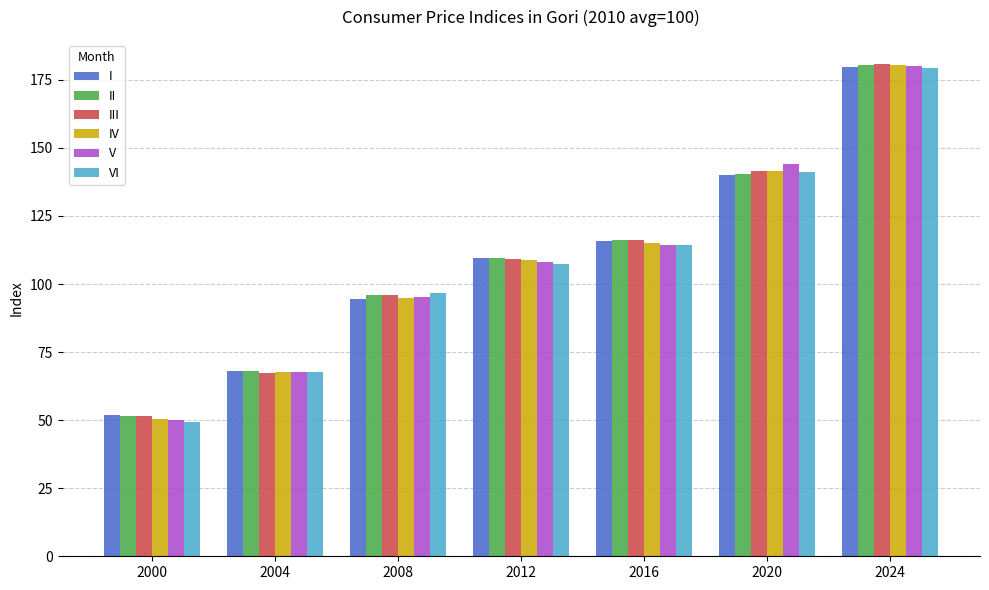

The value of IV at 2008 is 165.7. True or false?

False